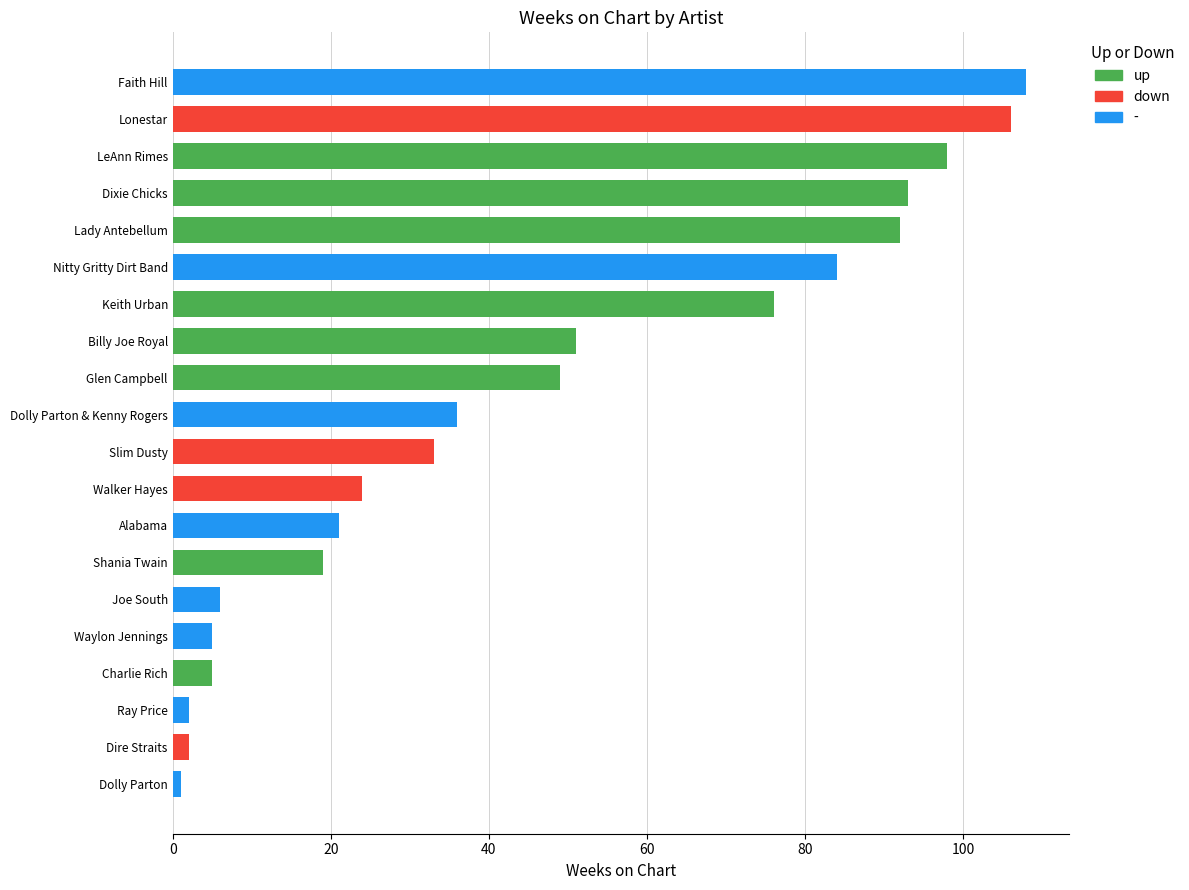

Count the number of categories in the chart.

20